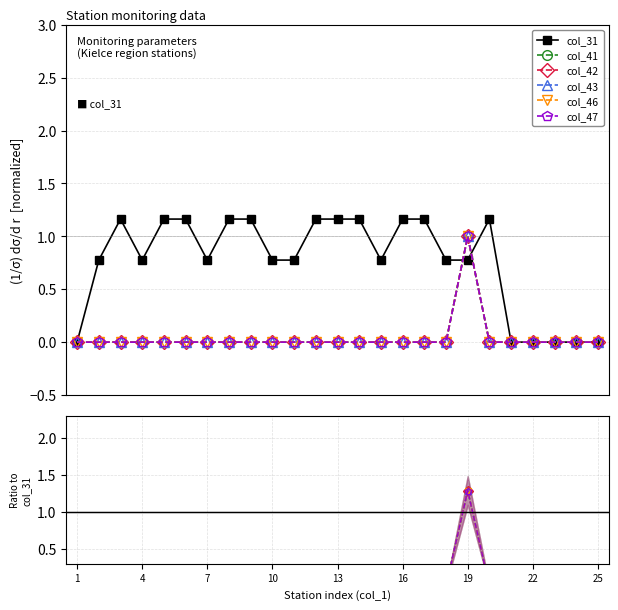

Which series has the largest total across all categories?

col_31